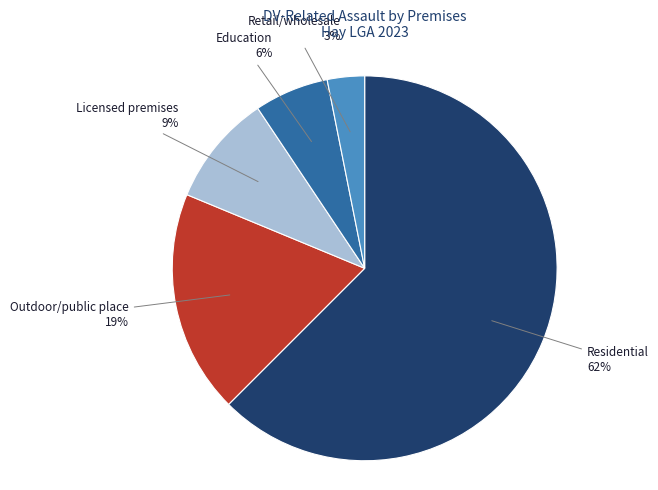

Count the number of slices in the pie.

5